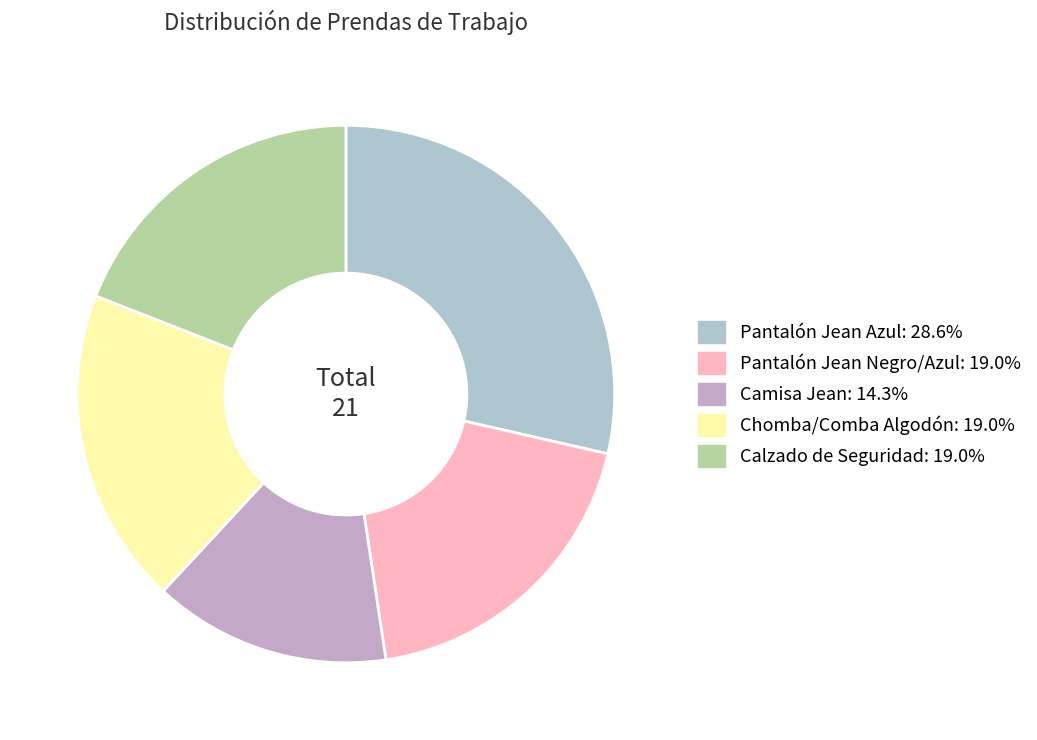

How many segments does this pie chart have?

5